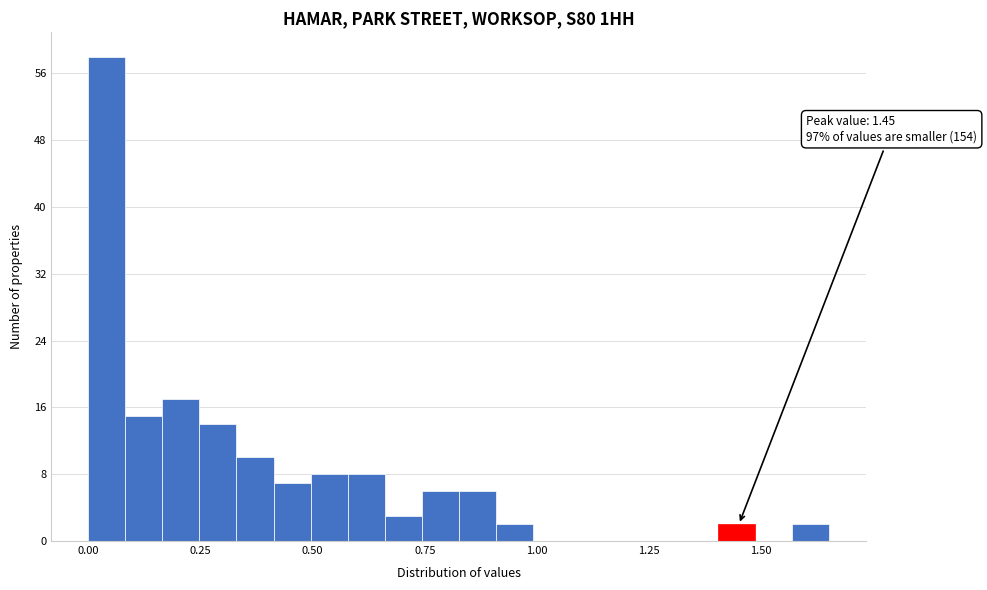

Around what value on the x-axis is the tallest bar? Give the approximate position of its centre, as read against the axis.

0.05